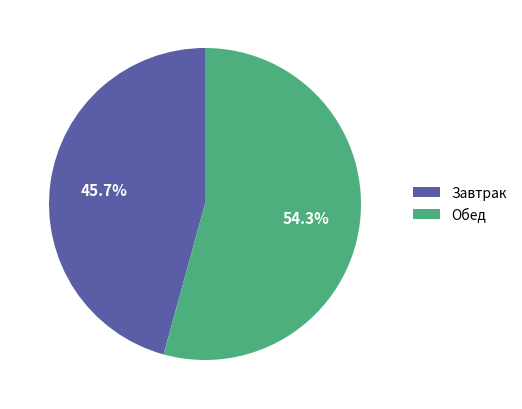

Is Завтрак the majority of the pie?

No